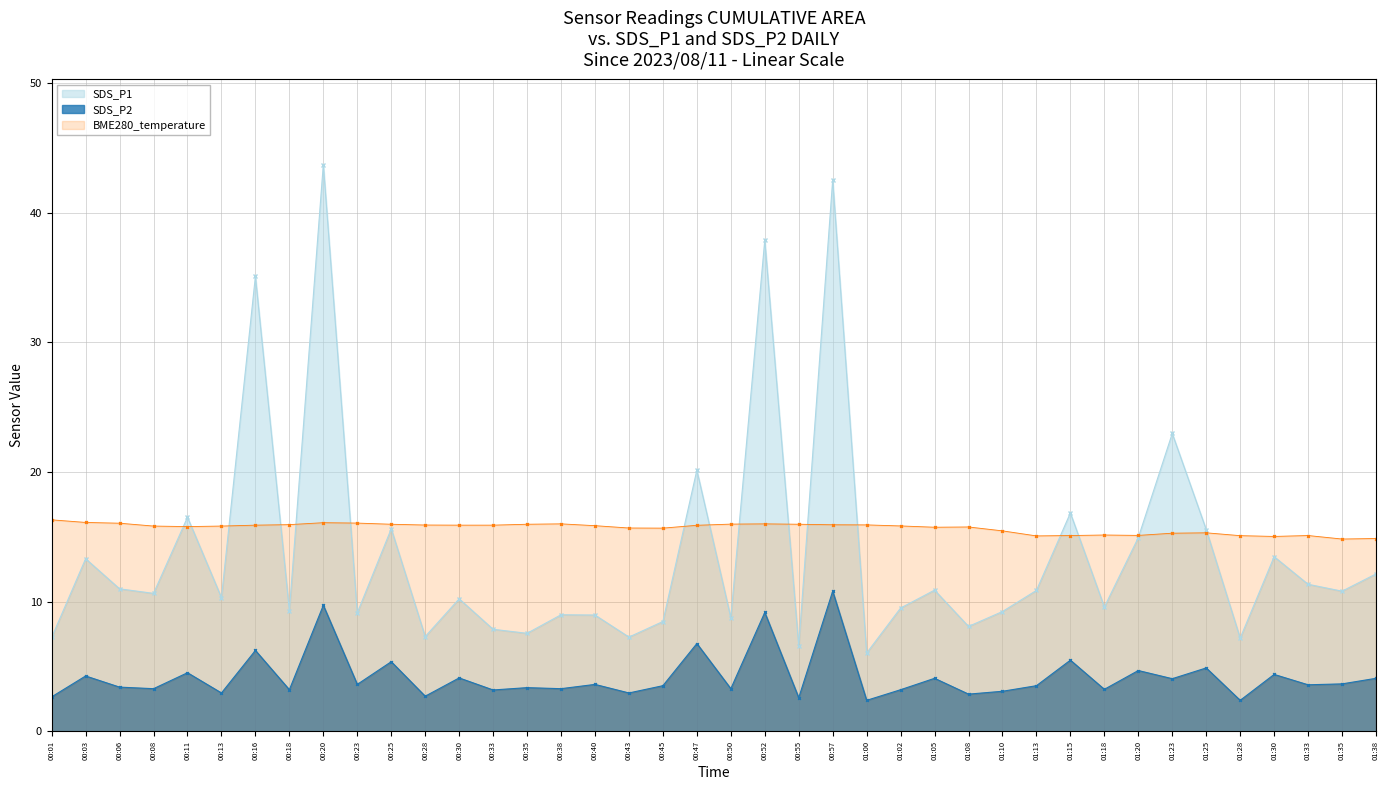

Reading left to right, list all the values displayed in this chart.

SDS_P1: 00:01=7.2	00:03=13.3	00:06=11.0	00:08=10.7	00:11=16.5	00:13=10.3	00:16=35.1	00:18=9.3	00:20=43.7	00:23=9.2	00:25=15.6	00:28=7.3	00:30=10.2	00:33=7.9	00:35=7.6	00:38=9.0	00:40=9.0	00:43=7.3	00:45=8.5	00:47=20.1	00:50=8.8	00:52=37.9	00:55=6.6	00:57=42.5	01:00=6.0	01:02=9.5	01:05=10.9	01:08=8.1	01:10=9.2	01:13=10.9	01:15=16.9	01:18=9.6	01:20=14.9	01:23=23.0	01:25=15.6	01:28=7.2	01:30=13.5	01:33=11.3	01:35=10.8	01:38=12.2
SDS_P2: 00:01=2.7	00:03=4.3	00:06=3.4	00:08=3.3	00:11=4.5	00:13=3.0	00:16=6.2	00:18=3.2	00:20=9.7	00:23=3.6	00:25=5.4	00:28=2.7	00:30=4.1	00:33=3.2	00:35=3.4	00:38=3.3	00:40=3.6	00:43=3.0	00:45=3.5	00:47=6.8	00:50=3.3	00:52=9.2	00:55=2.6	00:57=10.8	01:00=2.4	01:02=3.2	01:05=4.1	01:08=2.9	01:10=3.1	01:13=3.5	01:15=5.5	01:18=3.2	01:20=4.7	01:23=4.1	01:25=4.9	01:28=2.4	01:30=4.4	01:33=3.6	01:35=3.7	01:38=4.1
BME280_temperature: 00:01=16.3	00:03=16.1	00:06=16.1	00:08=15.8	00:11=15.8	00:13=15.8	00:16=15.9	00:18=15.9	00:20=16.1	00:23=16.1	00:25=16.0	00:28=15.9	00:30=15.9	00:33=15.9	00:35=16.0	00:38=16.0	00:40=15.9	00:43=15.7	00:45=15.7	00:47=15.9	00:50=16.0	00:52=16.0	00:55=16.0	00:57=15.9	01:00=15.9	01:02=15.8	01:05=15.8	01:08=15.8	01:10=15.5	01:13=15.1	01:15=15.1	01:18=15.2	01:20=15.1	01:23=15.3	01:25=15.3	01:28=15.1	01:30=15.0	01:33=15.1	01:35=14.8	01:38=14.9